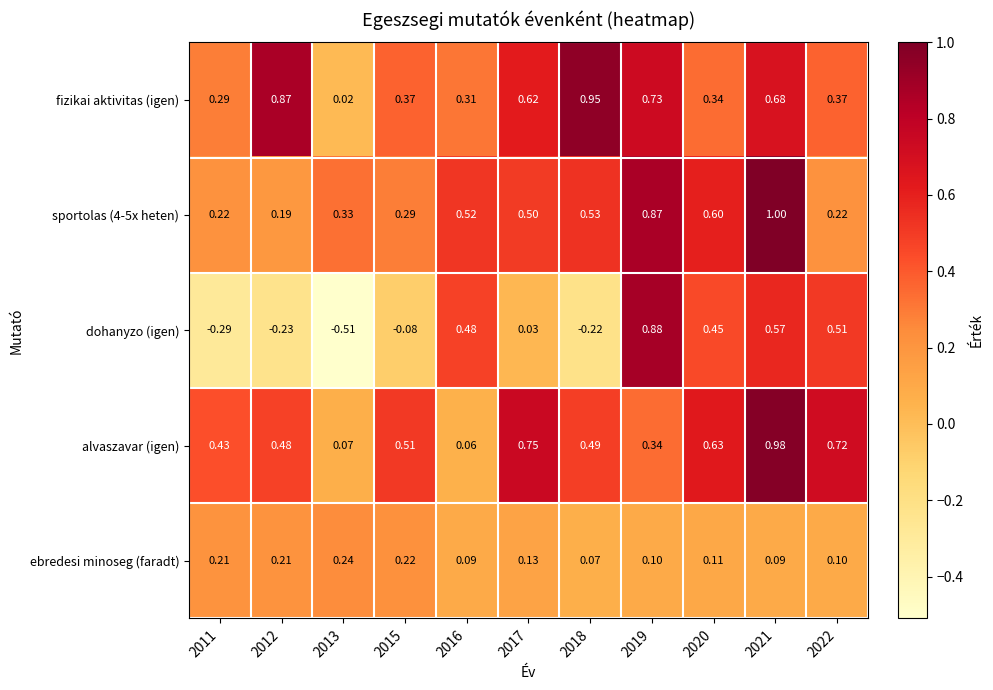

Which series has the widest spread of values?

dohanyzo (igen)